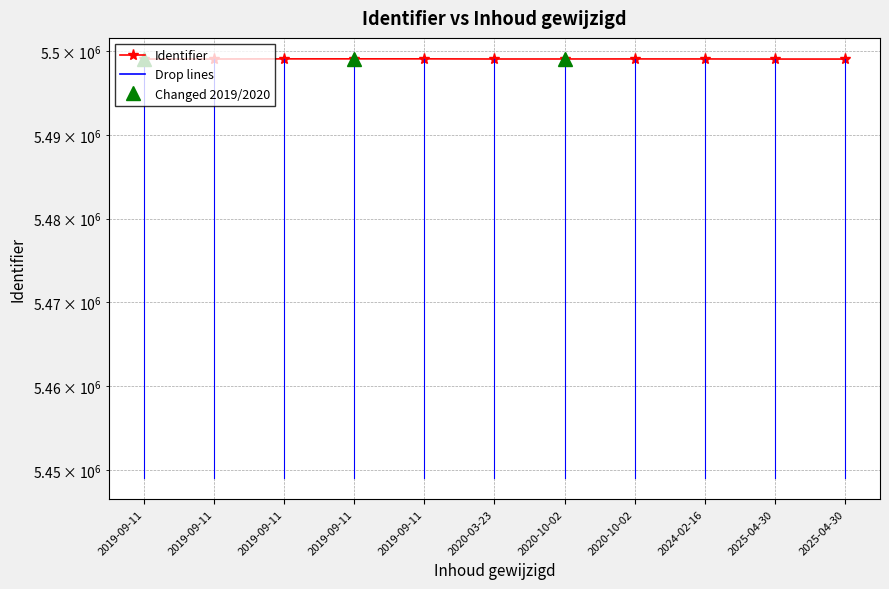

How many lines are shown in the chart?

1